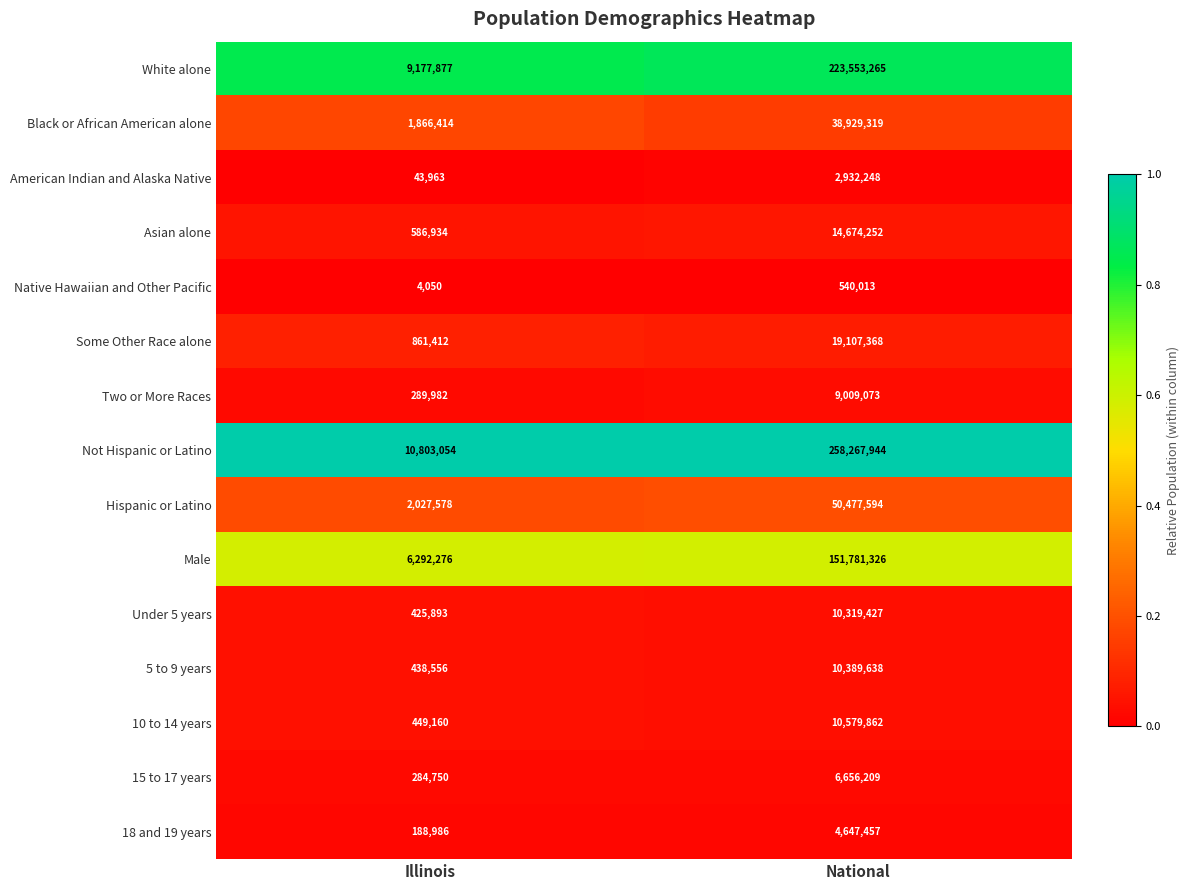

Between Illinois and National, which series saw the biggest shift?

Not Hispanic or Latino